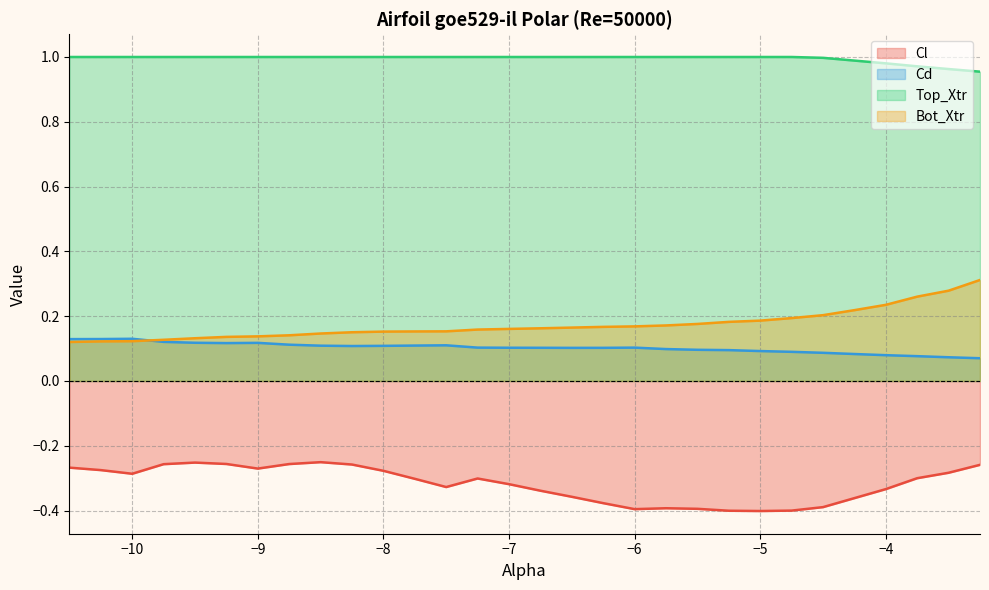

Which series has the largest total across all categories?

Top_Xtr